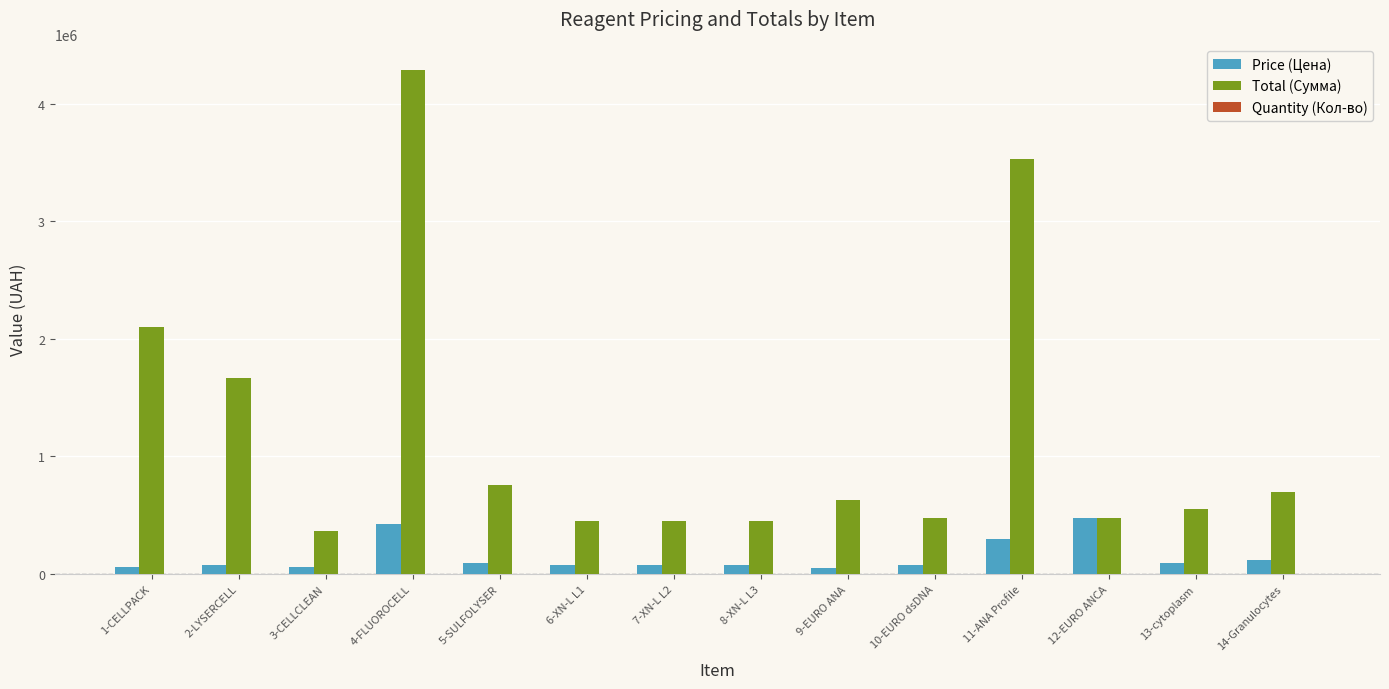

Where is Total (Сумма) nearest to the value 2330904?

1-CELLPACK